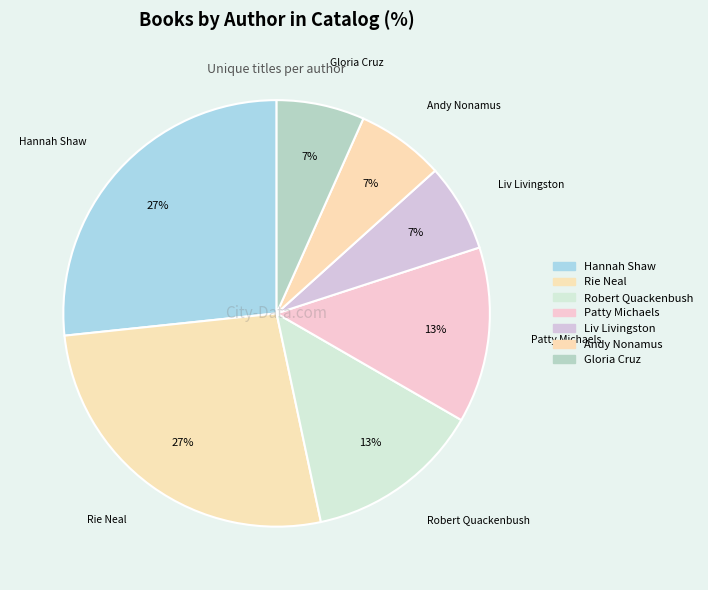

Count the number of slices in the pie.

7